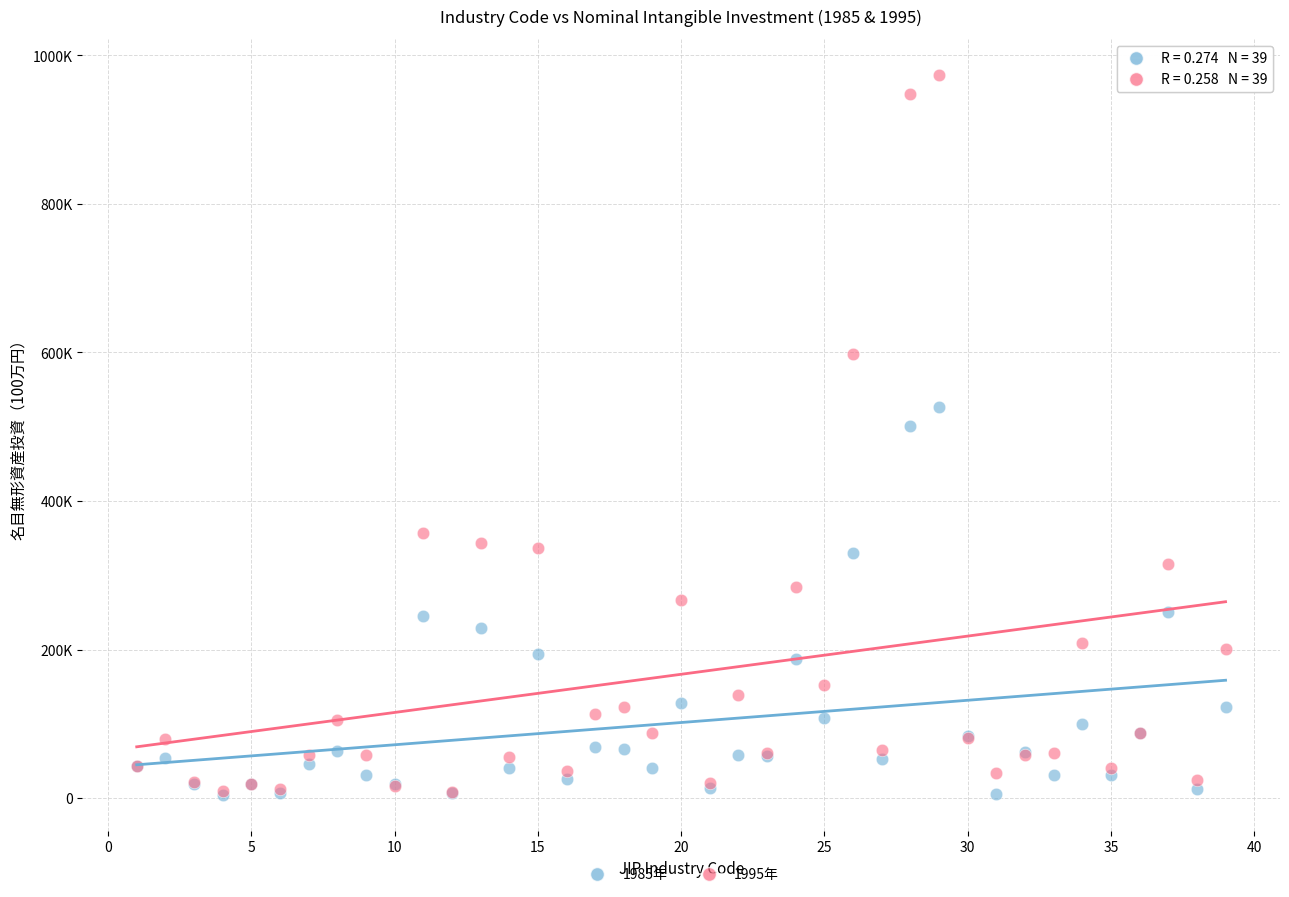

Which series has the widest spread of Y values?

1995年